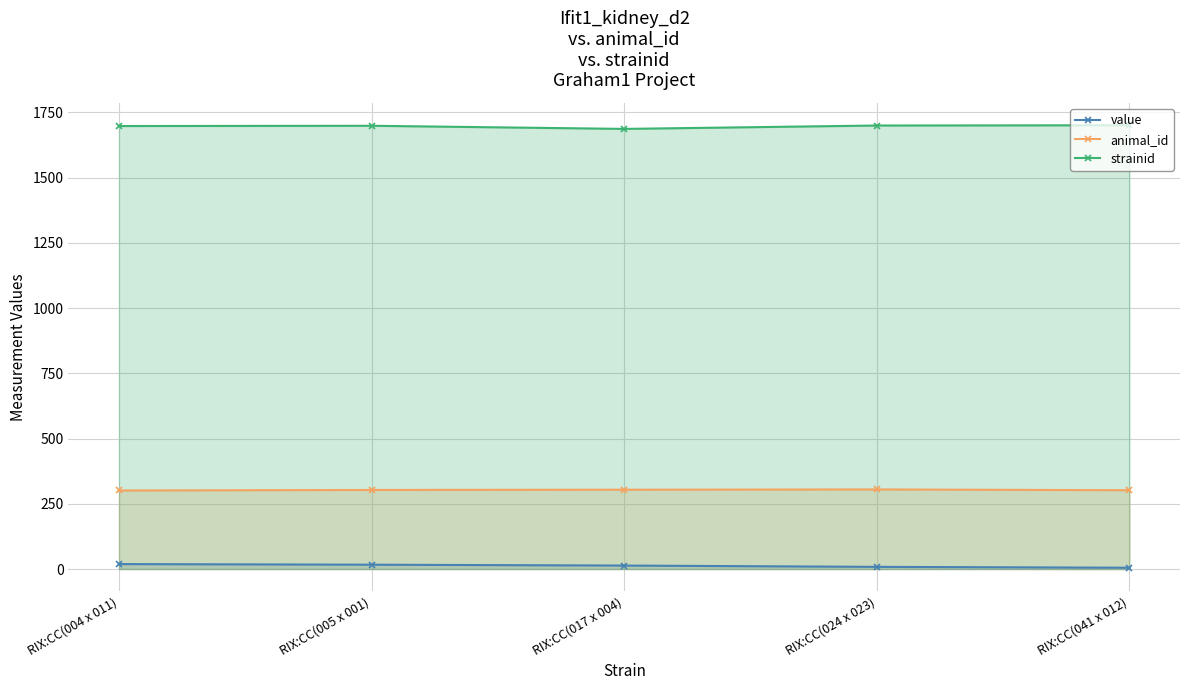

True or false: strainid has a value of 1108.9 at RIX:CC(041 x 012).

False